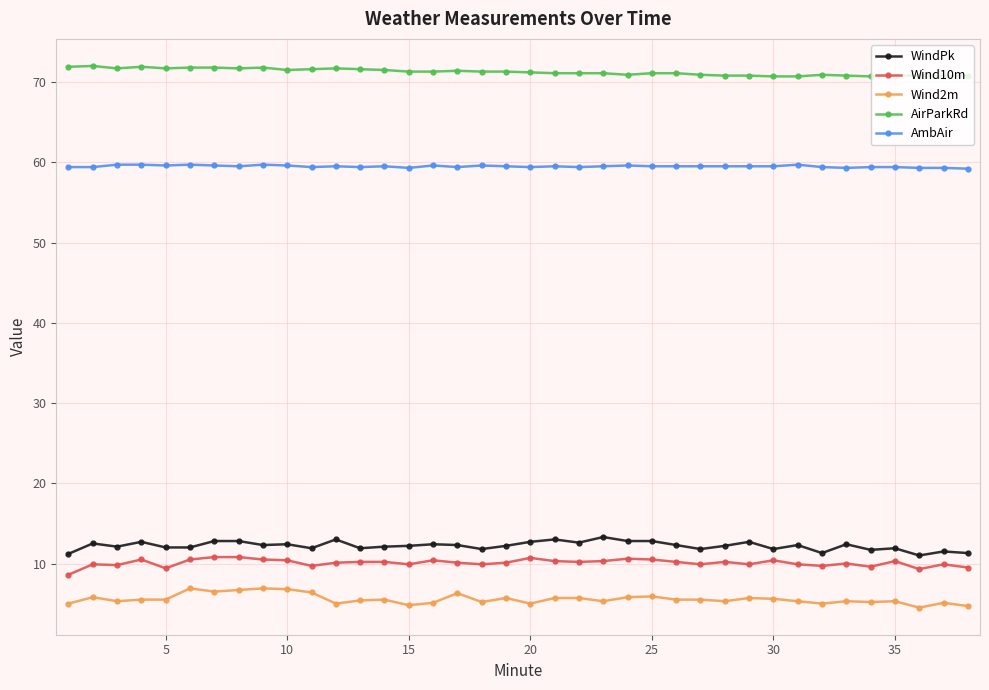

What is the difference between the maximum and minimum values in the Wind2m series?

2.4